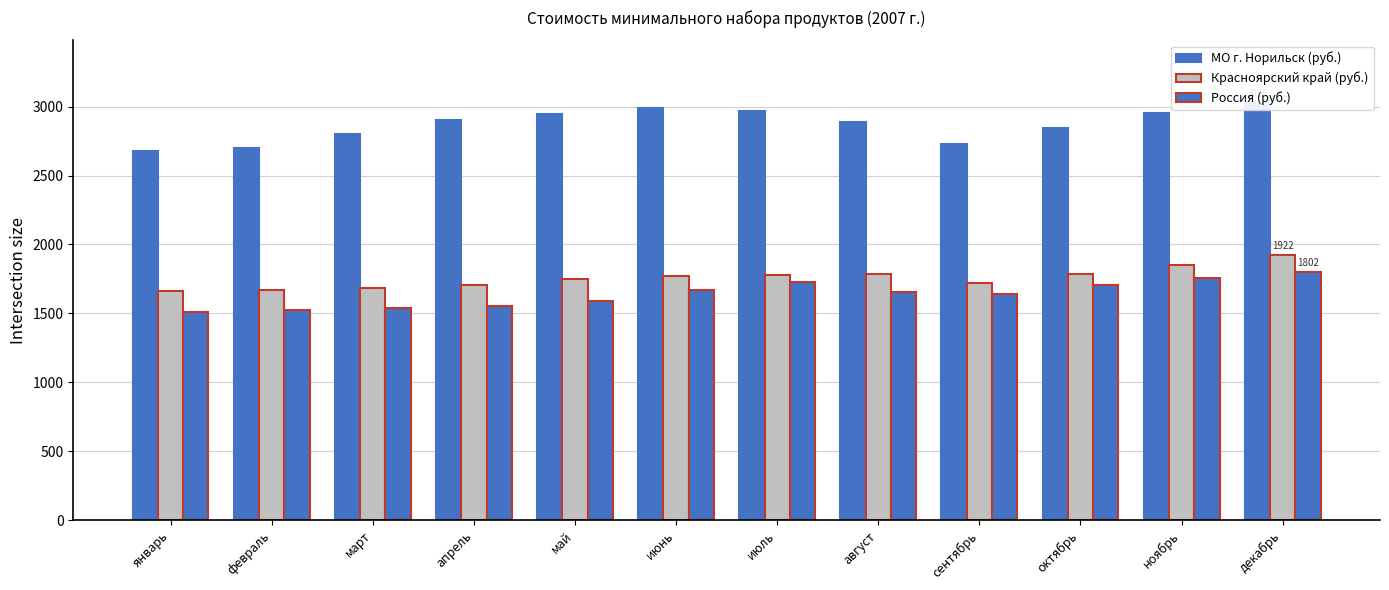

At which label is Красноярский край (руб.) closest to 1792?

октябрь